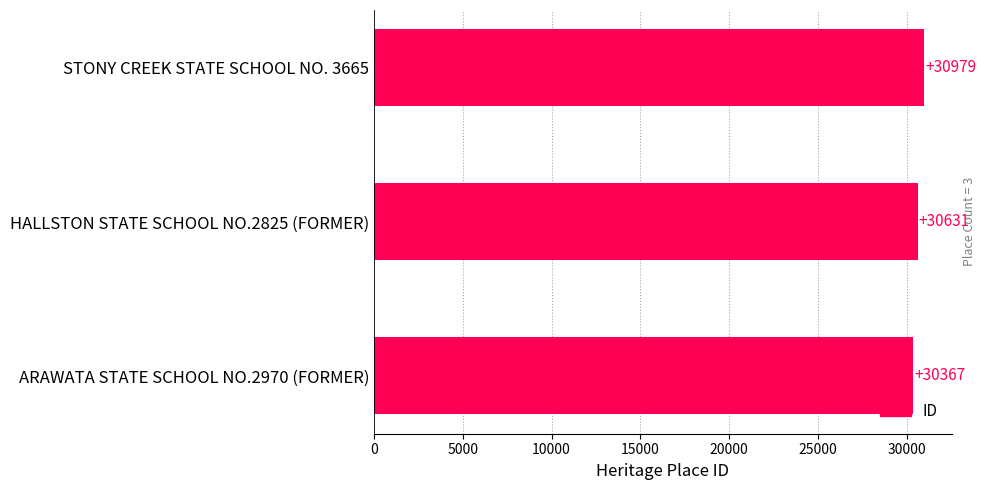

How many data points does each series have?

3